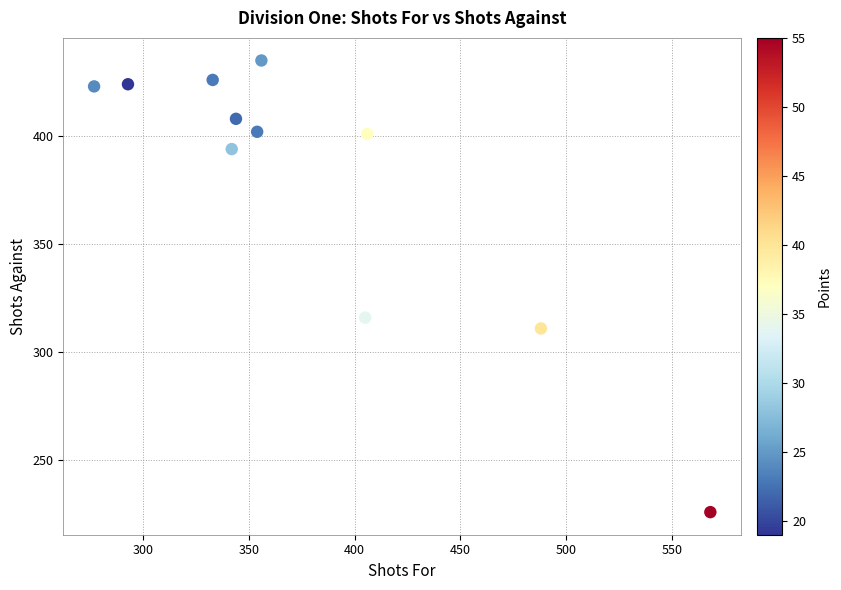

What is the range of Y values (max minus min)?

209